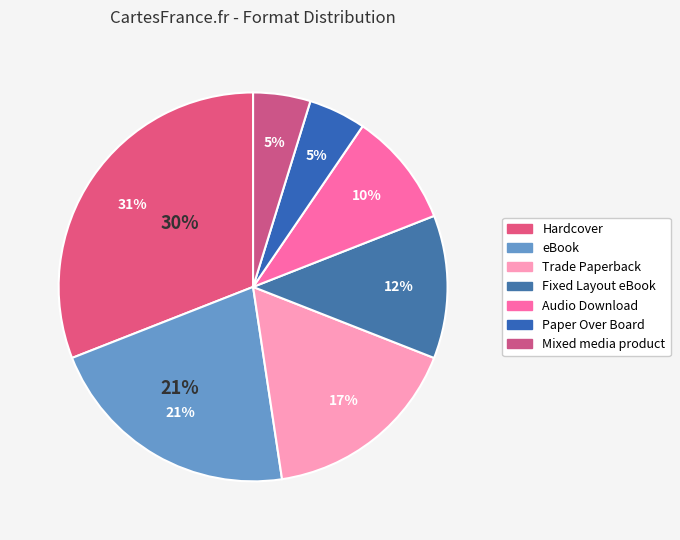

Count the number of slices in the pie.

7